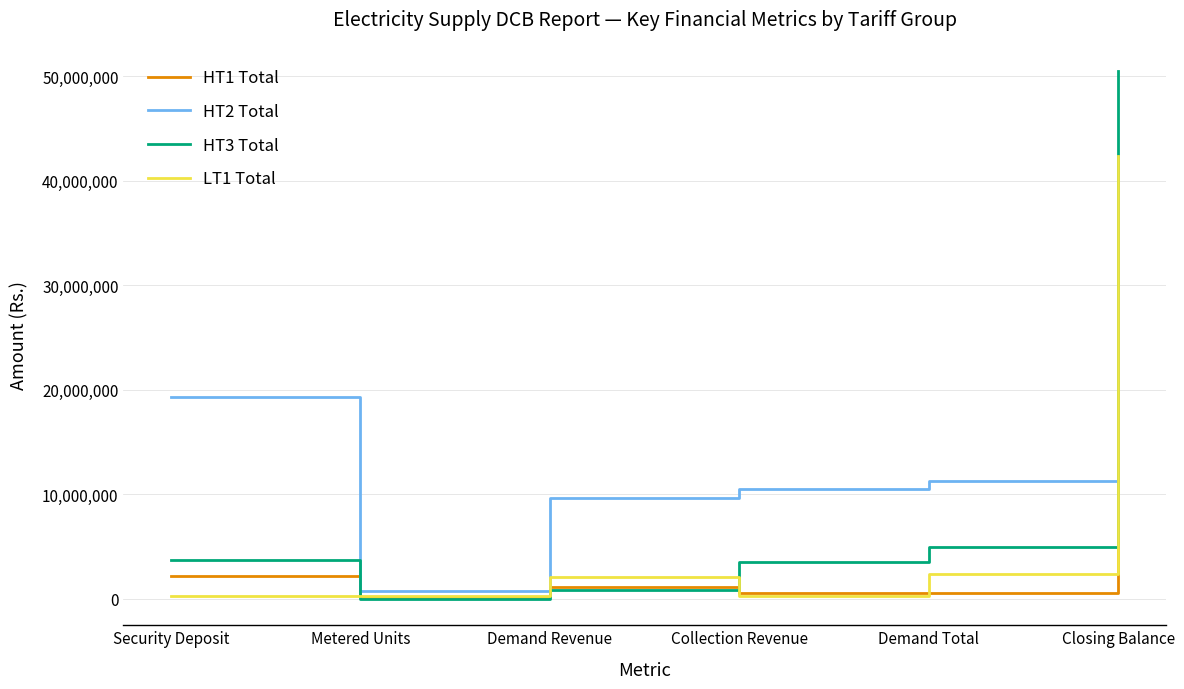

Is it true that HT1 Total equals 558432.8 at Collection Revenue?

True